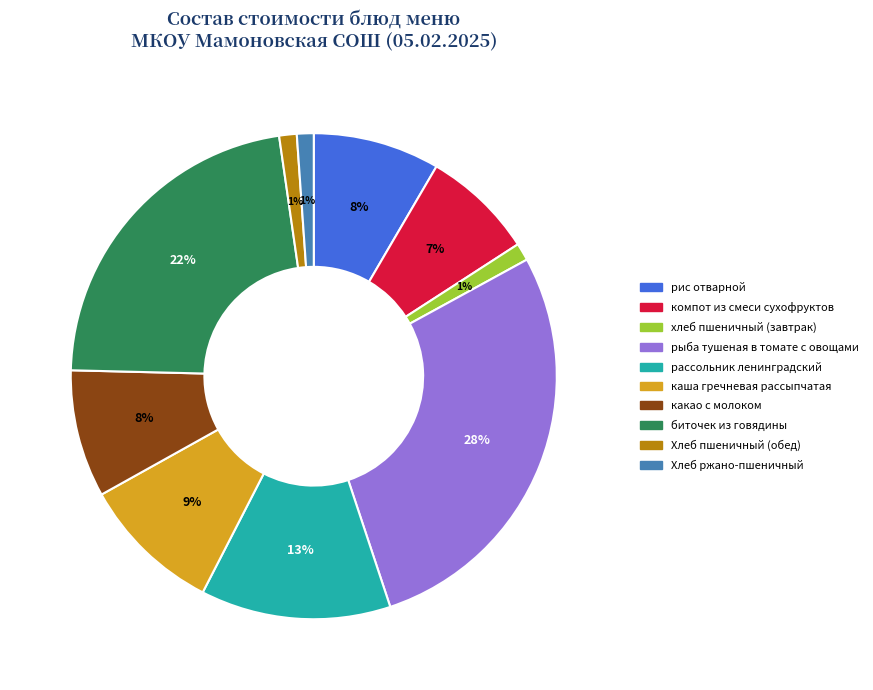

Is it true that рыба тушеная в томате с овощами is 28% of the pie?

True